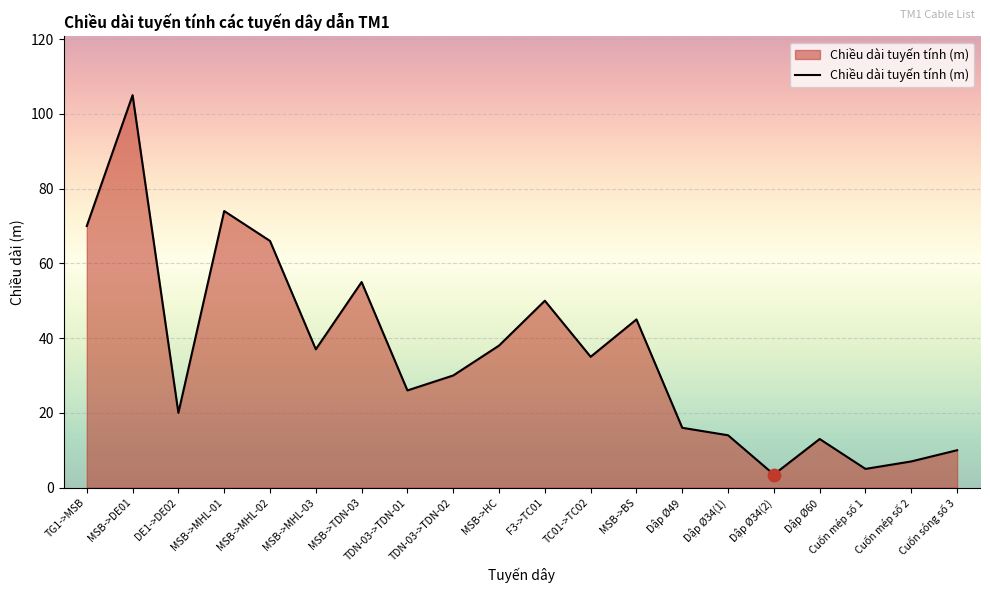

Which has a higher value, Dập Ø49 or Cuốn sóng số 3?

Dập Ø49